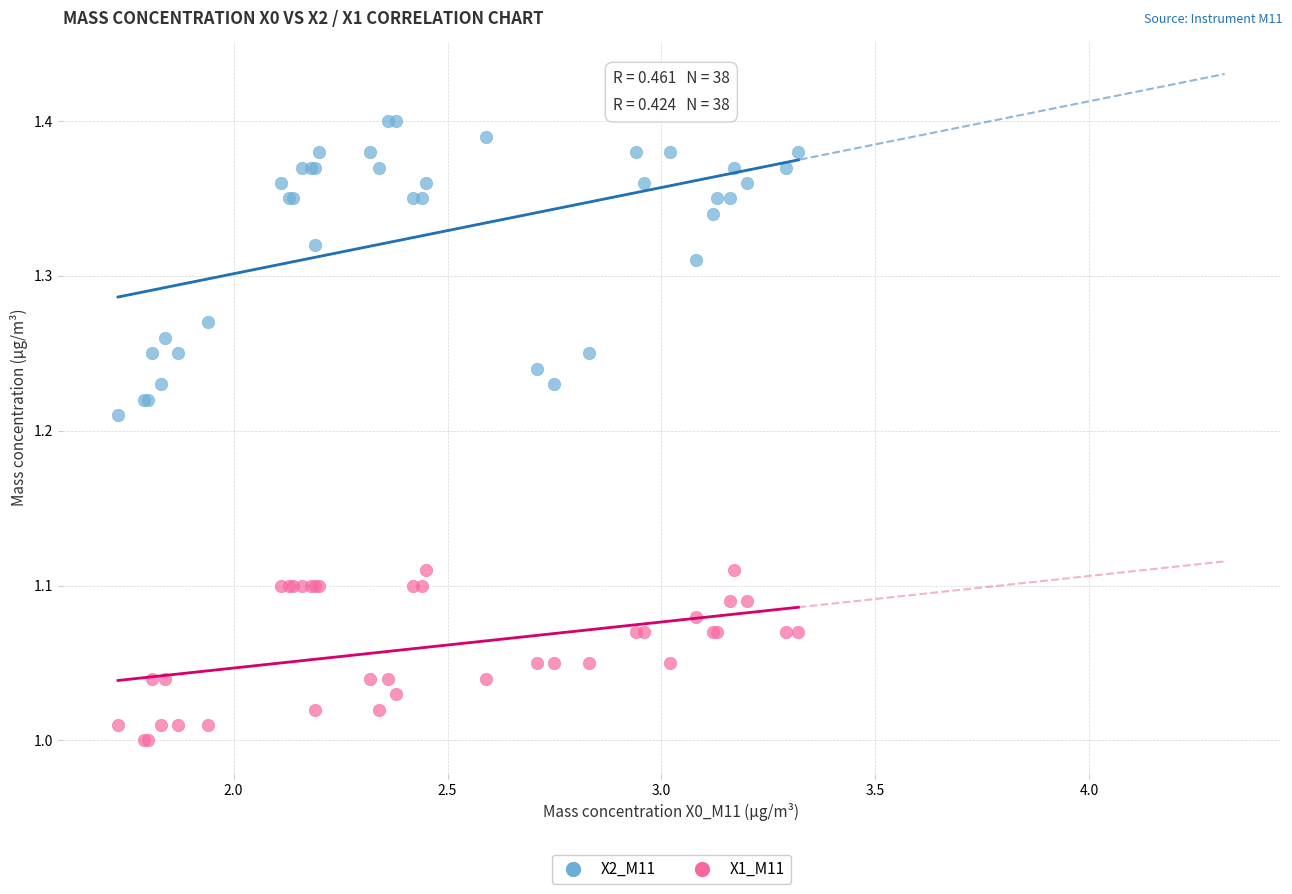

What is the X range (max minus min) for the scatter plot?

1.6